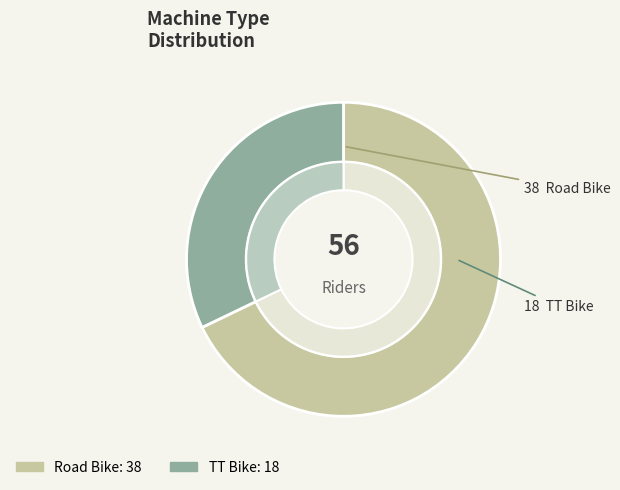

What is the largest slice in the pie chart?

Road Bike